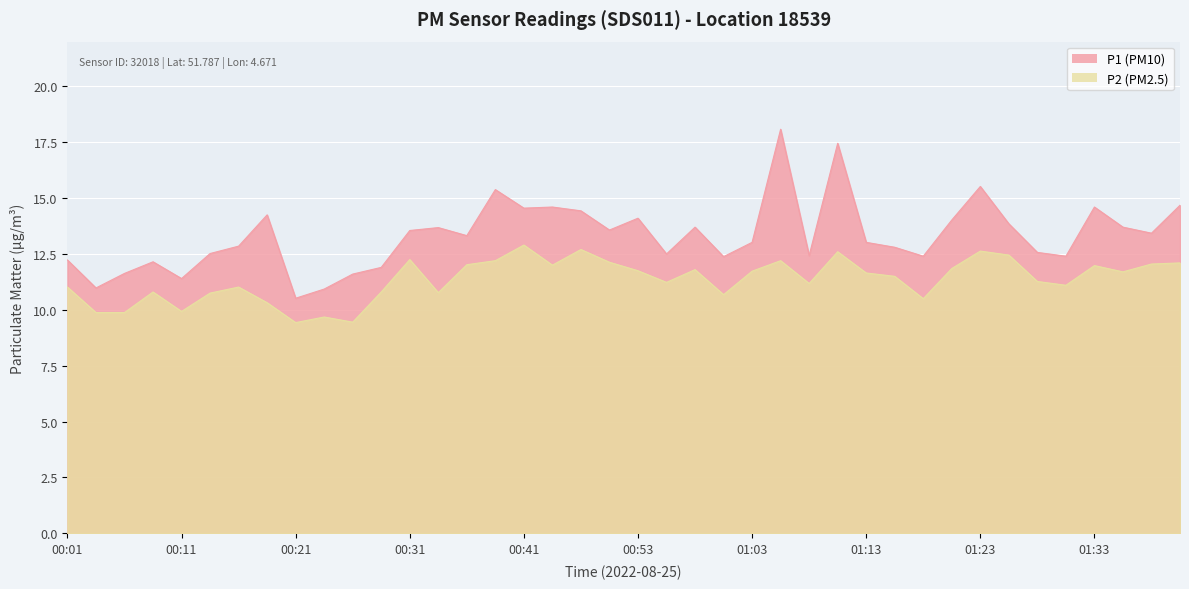

Which series changed the most between 00:13 and 01:20?

P1